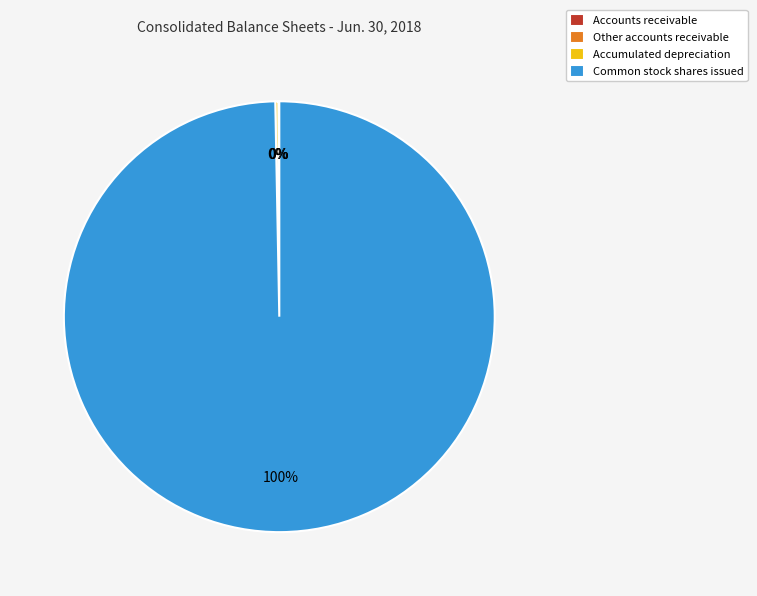

True or false: Common stock shares issued accounts for 100% of the total.

True